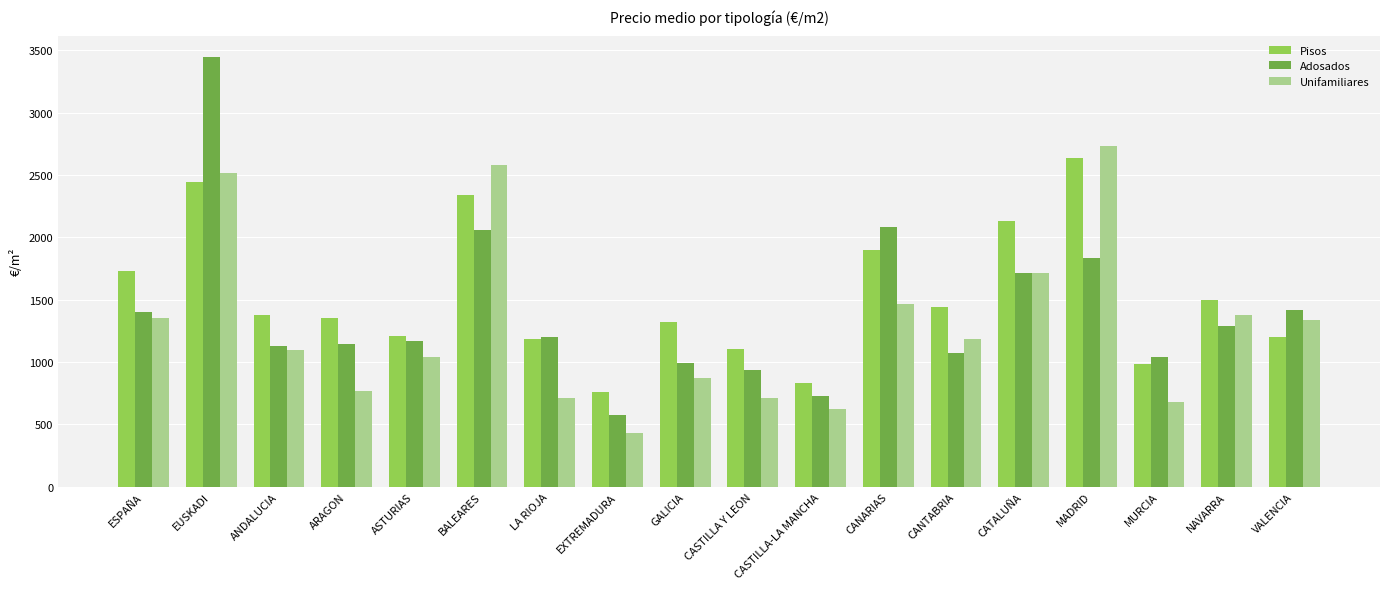

Which series has the largest total across all categories?

Pisos